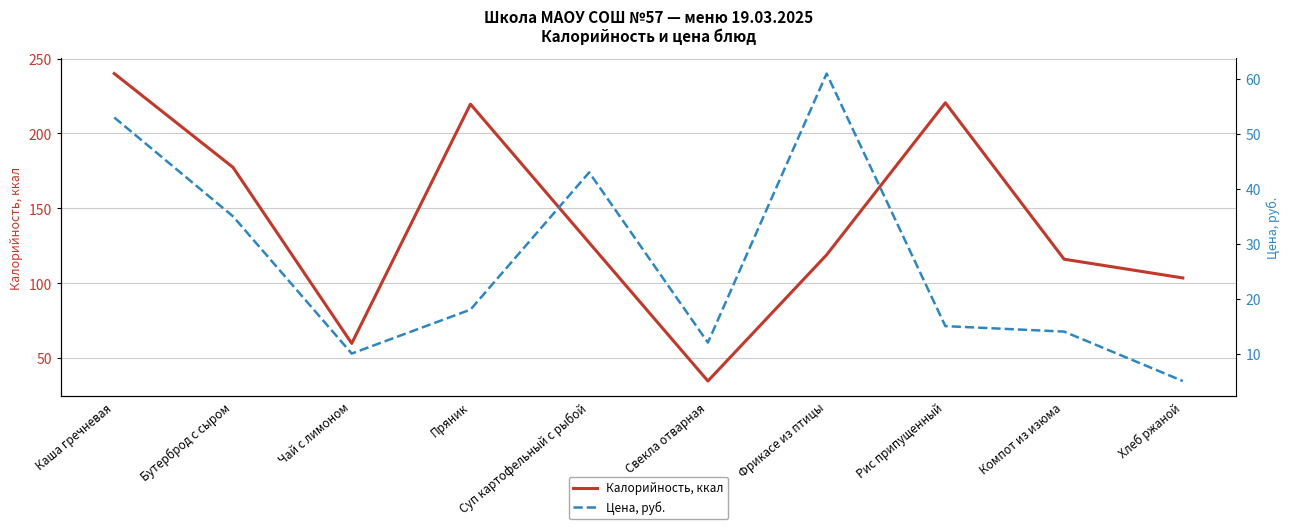

At how many categories does at least one series exceed 132?

4